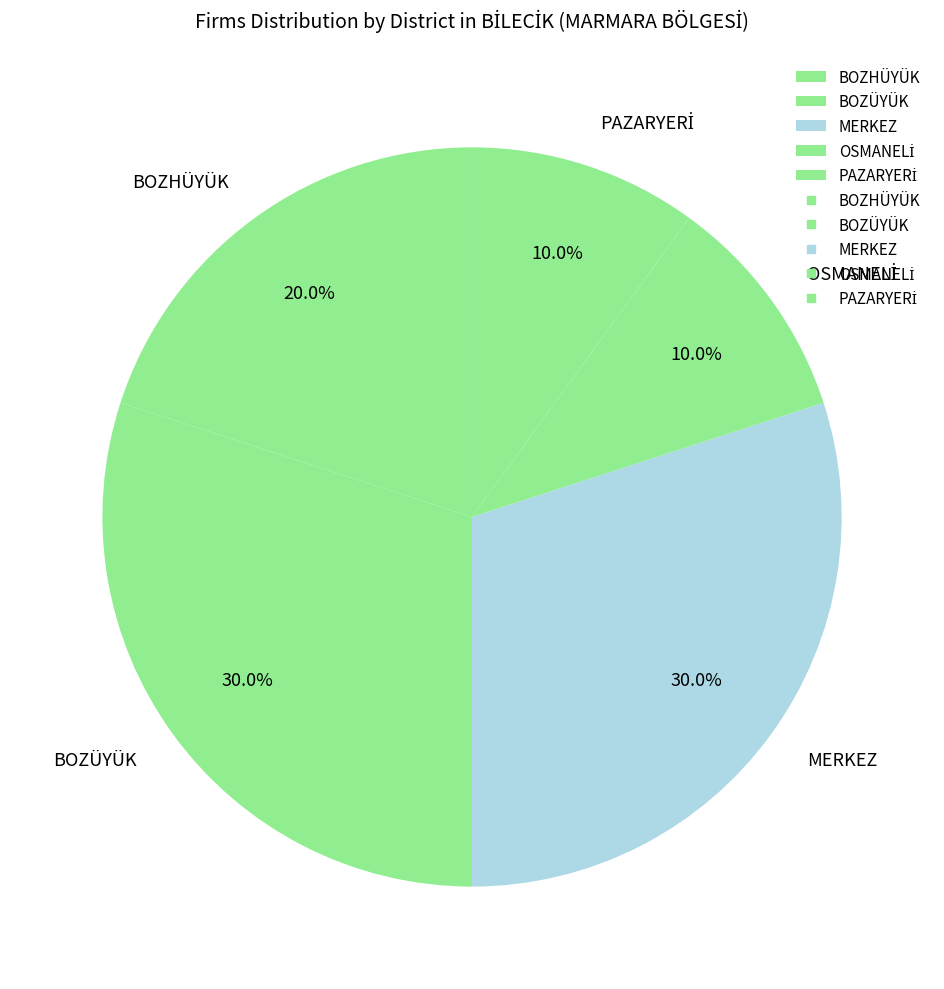

To the nearest percent, what percentage of the pie is BOZHÜYÜK?

20%